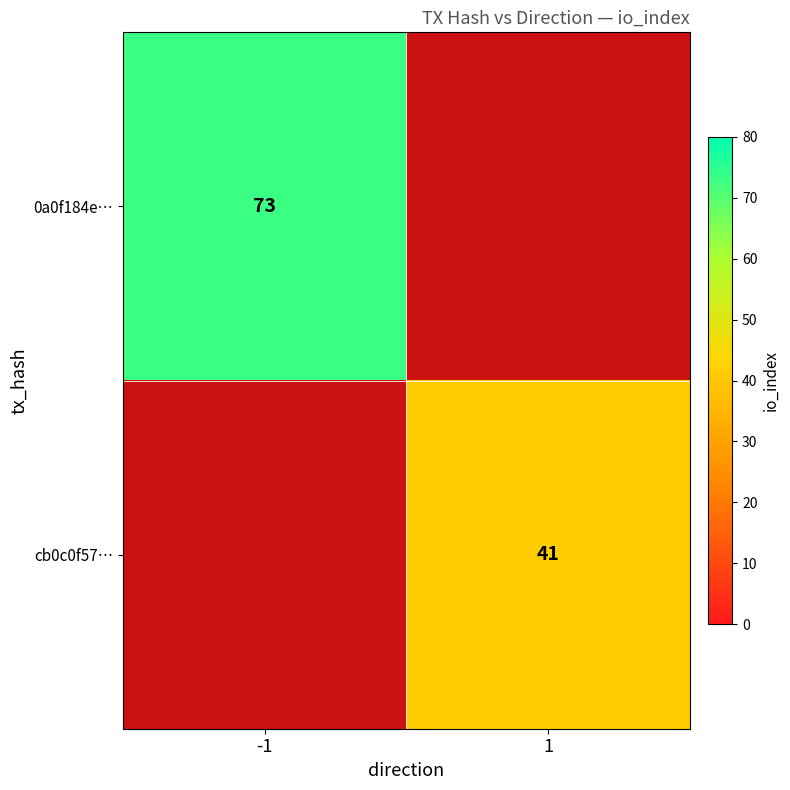

What is the greatest value displayed?

73.0